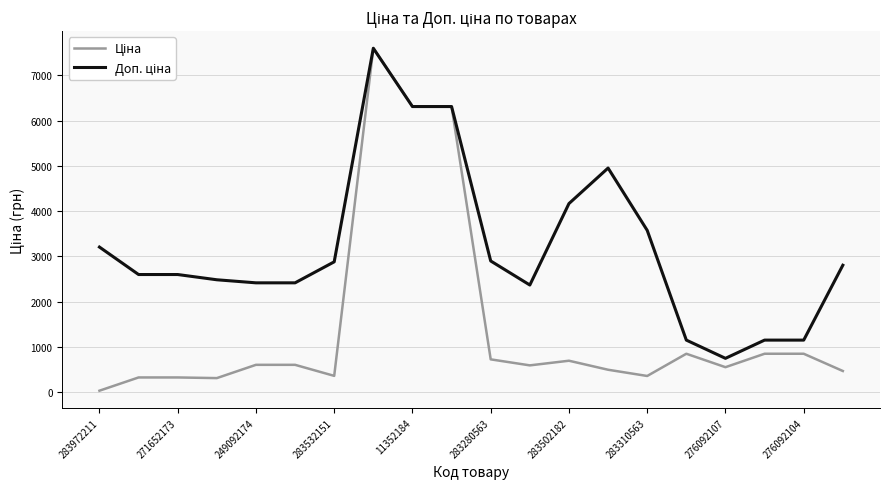

Which label corresponds to the smallest value in the chart?

283972211